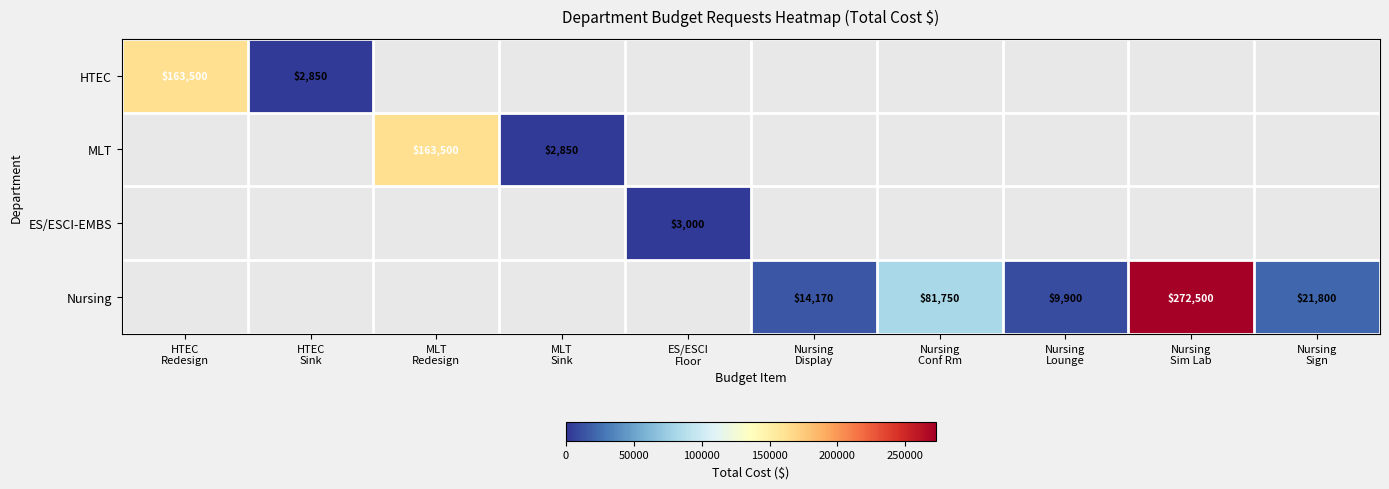

Which label corresponds to the largest value in the chart?

Nursing
Sim Lab